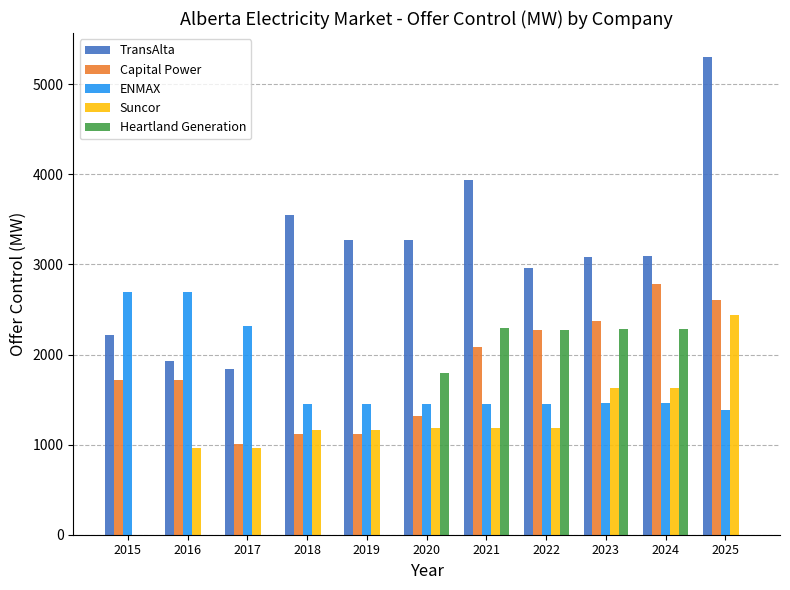

How many values in the Heartland Generation series exceed 0?

5